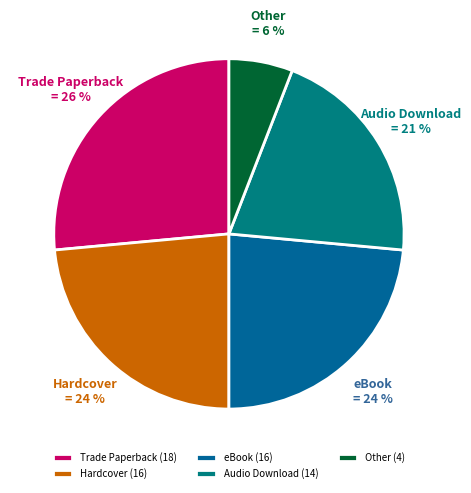

To the nearest percent, what percentage of the pie is Hardcover?

24%